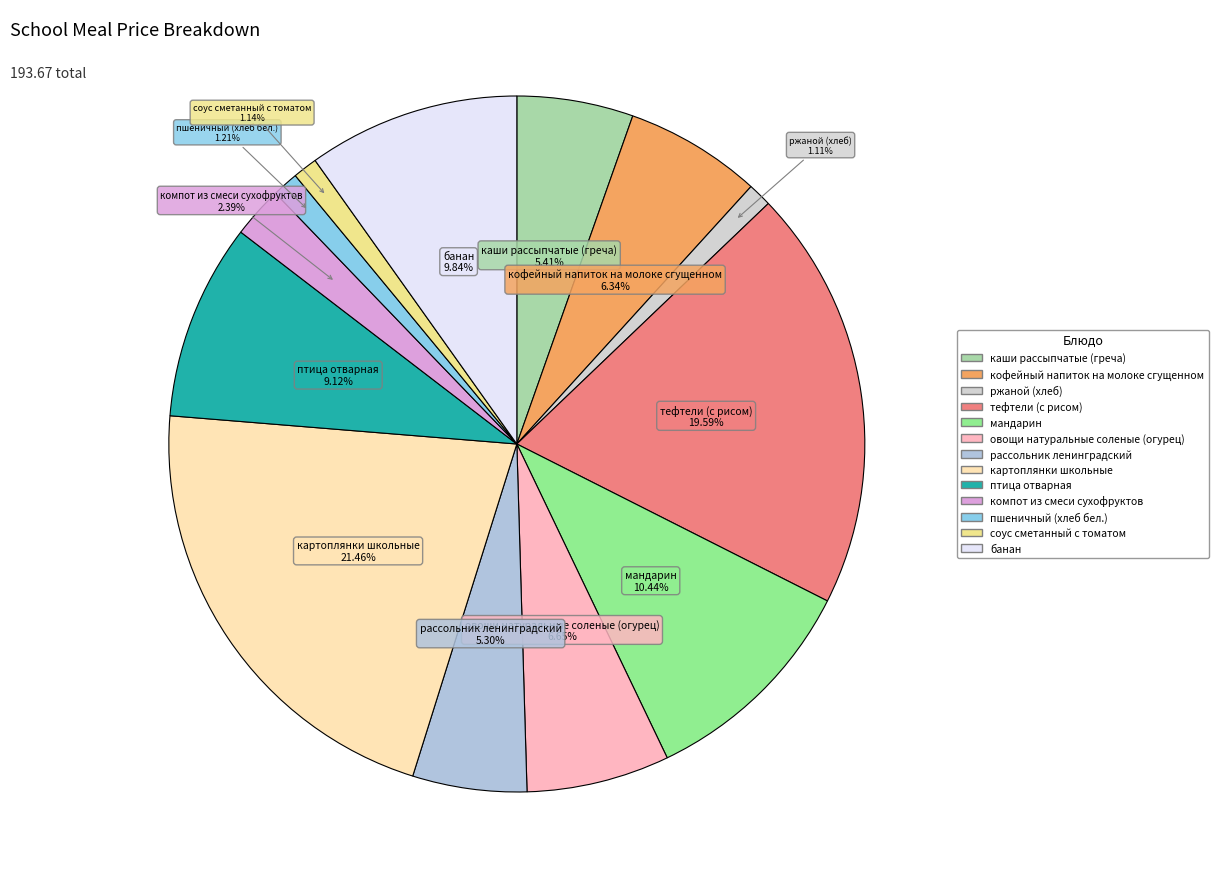

Count the number of slices in the pie.

13